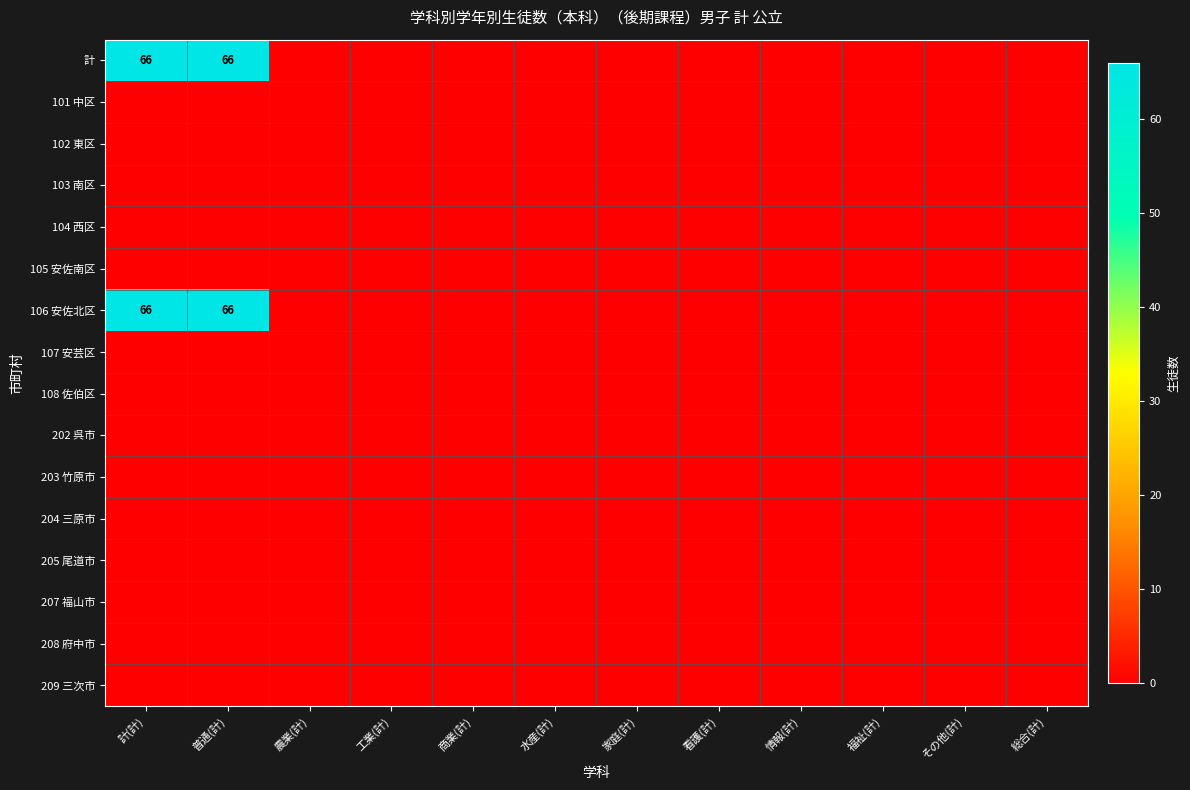

At which category is the sum across all series the highest?

計(計)